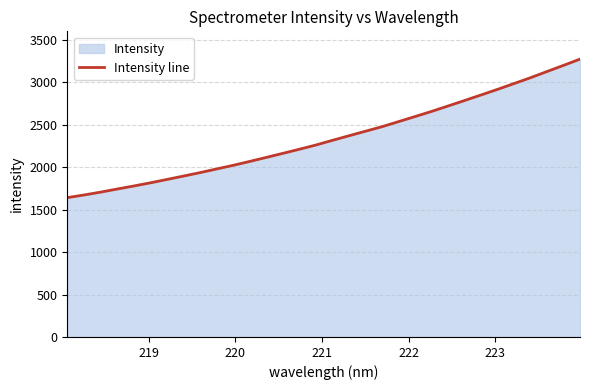

What is the maximum value shown in the chart?

3274.5